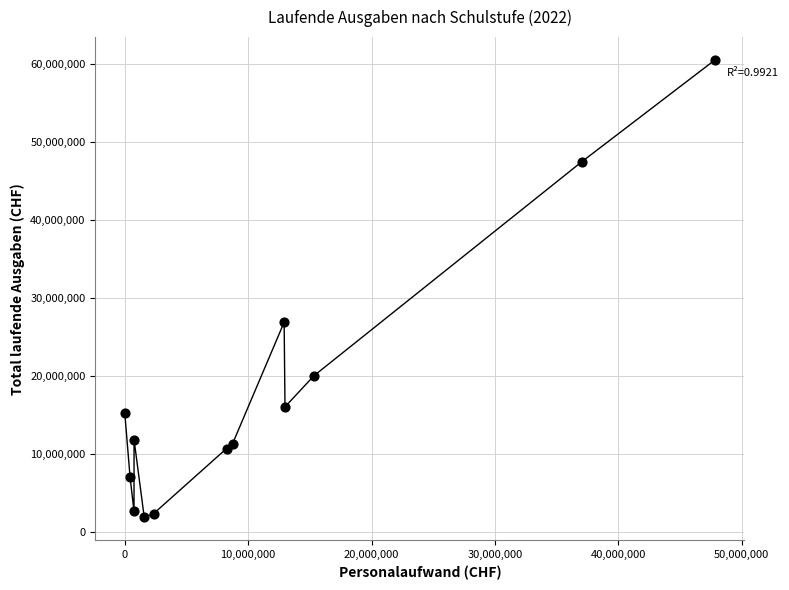

What Y value in the scatter plot is closest to 31224603?

26923778